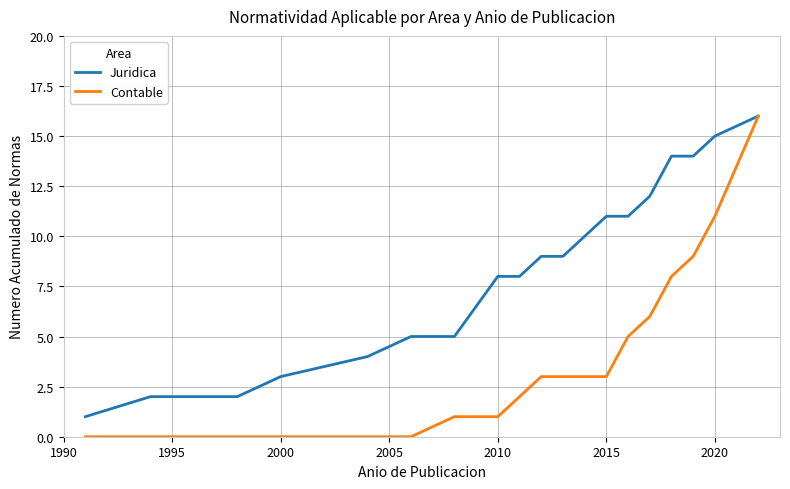

How many categories are shown in the chart?

19